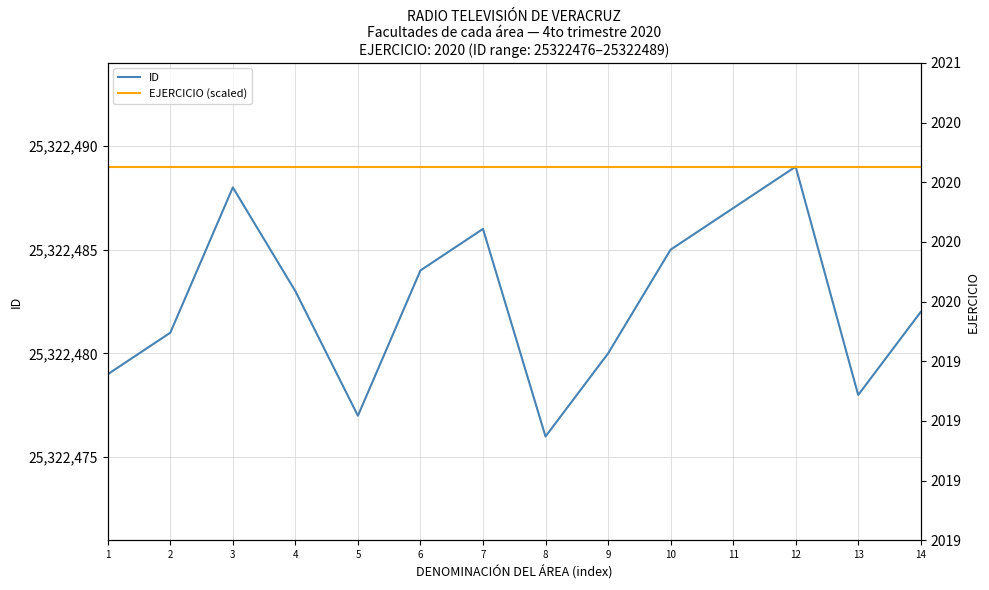

What are all the series names shown in the legend?

ID, EJERCICIO (scaled)